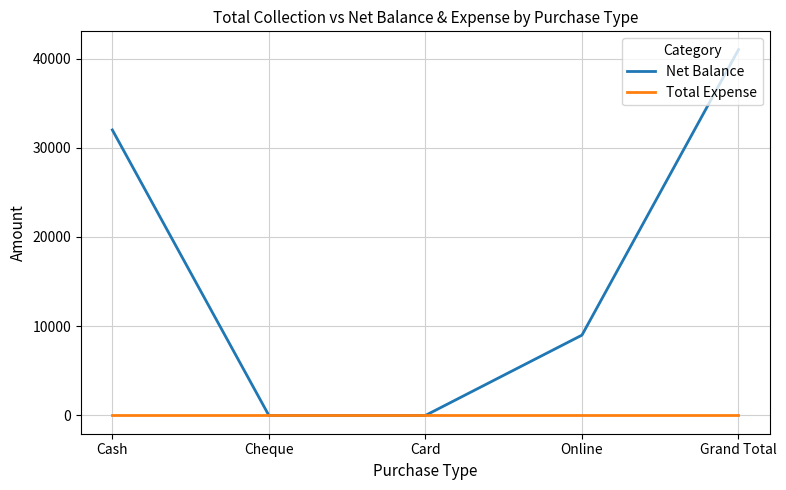

What is the spread (max minus min) of values at Cash?

32000